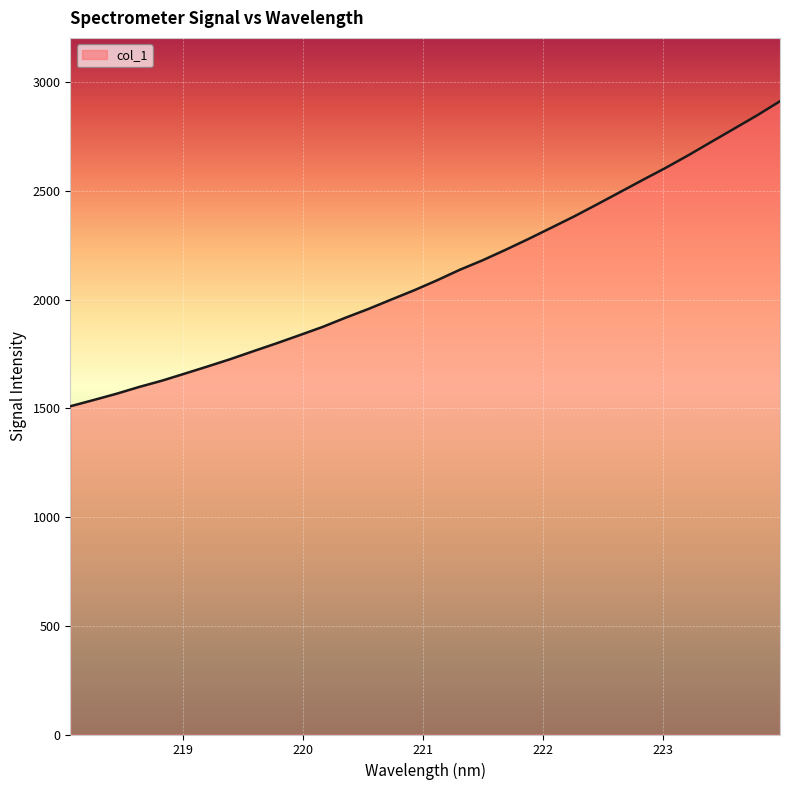

What is the difference between the maximum and minimum values?

1402.7